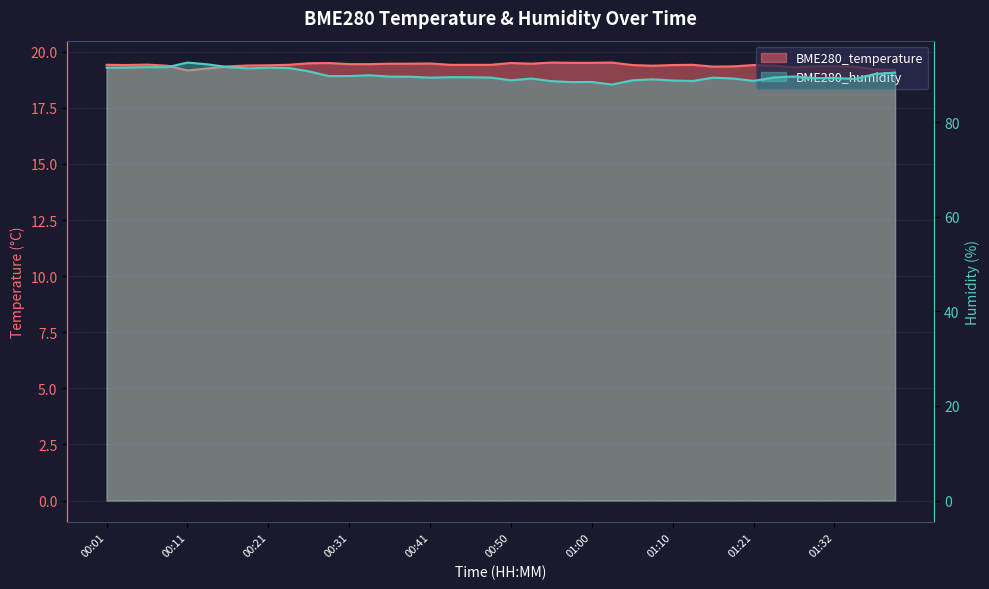

What is the label of the 13th point from the left?

00:31